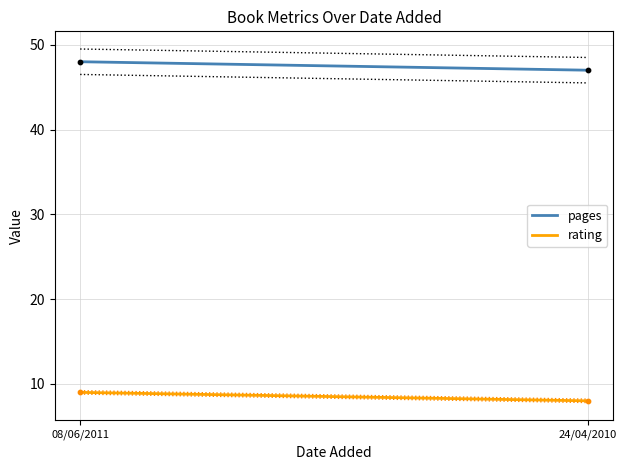

Which series contains the highest Y value?

pages